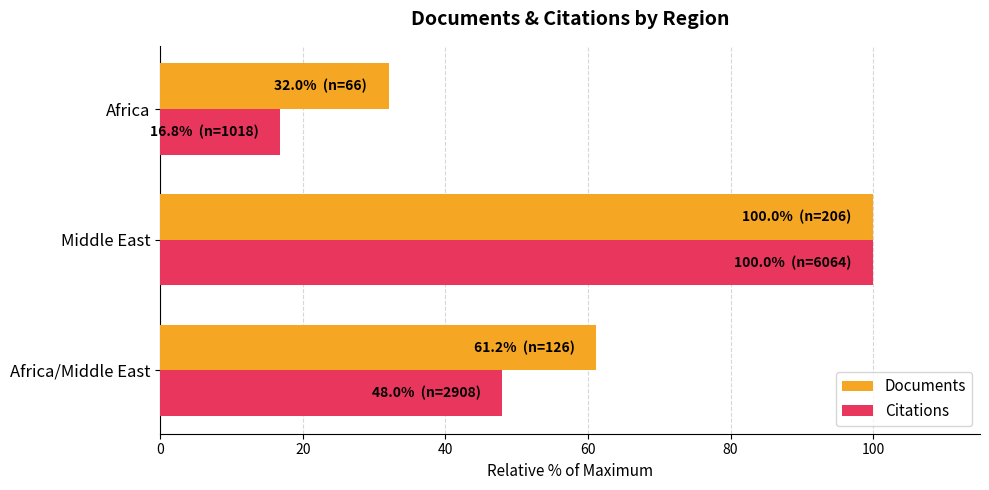

True or false: Citations has a value of 29.5 at Africa/Middle East.

False